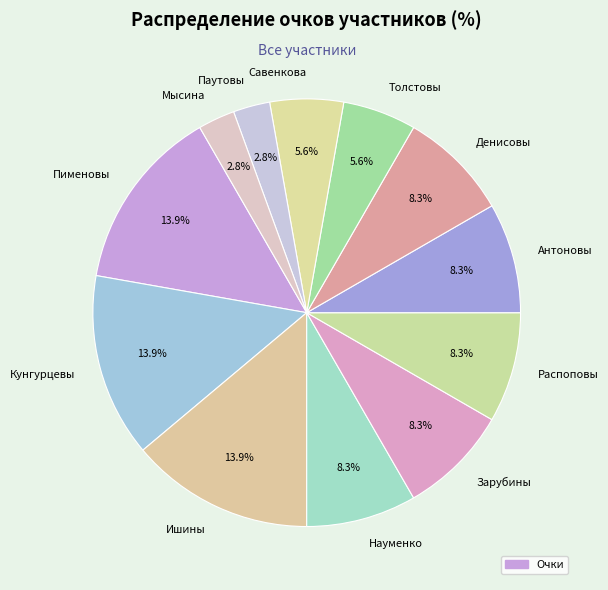

The Зарубины slice represents 8% of the pie. True or false?

True